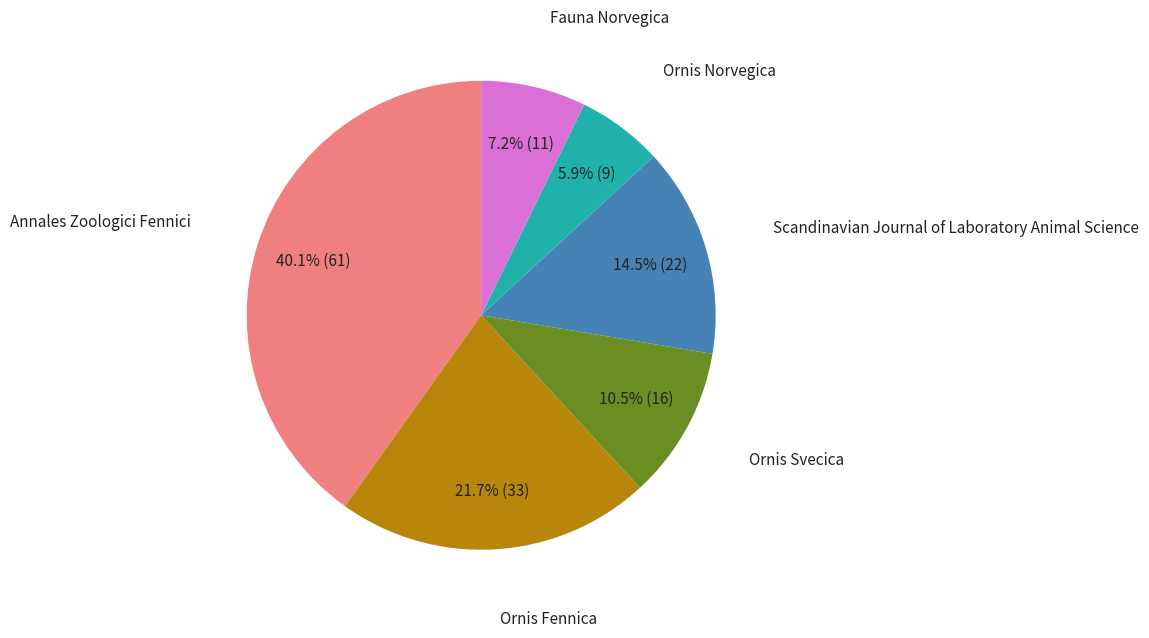

Is there any slice that represents more than half of the pie?

No